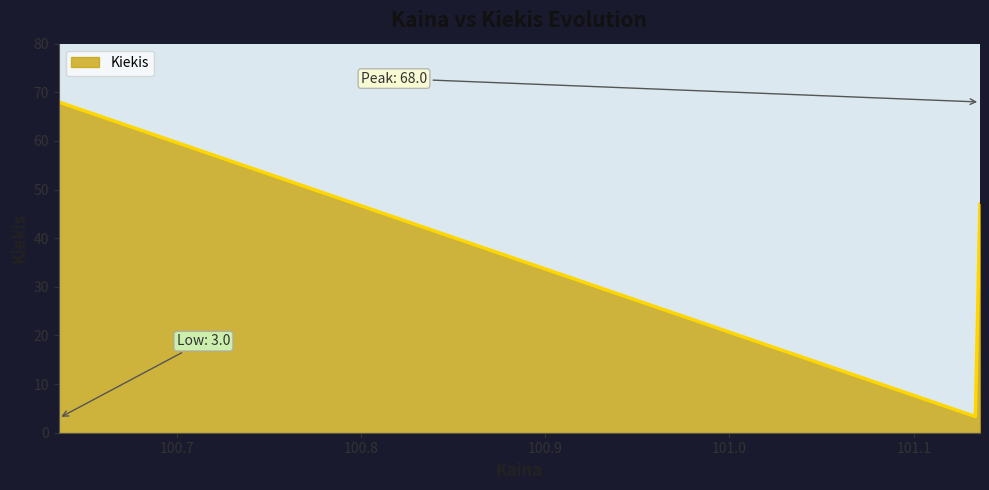

What is the sum of all values?

7144.0